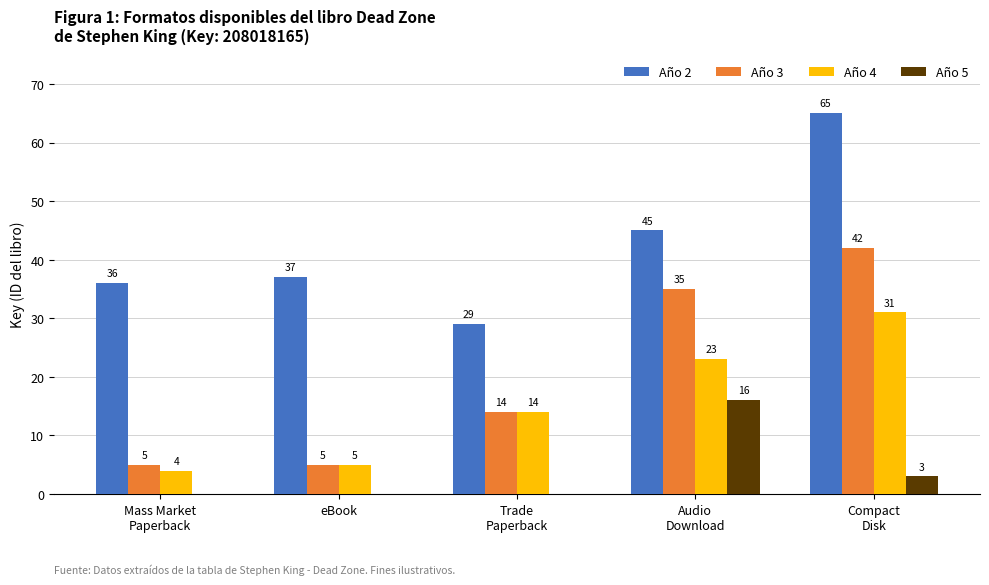

What is the greatest value displayed?

65